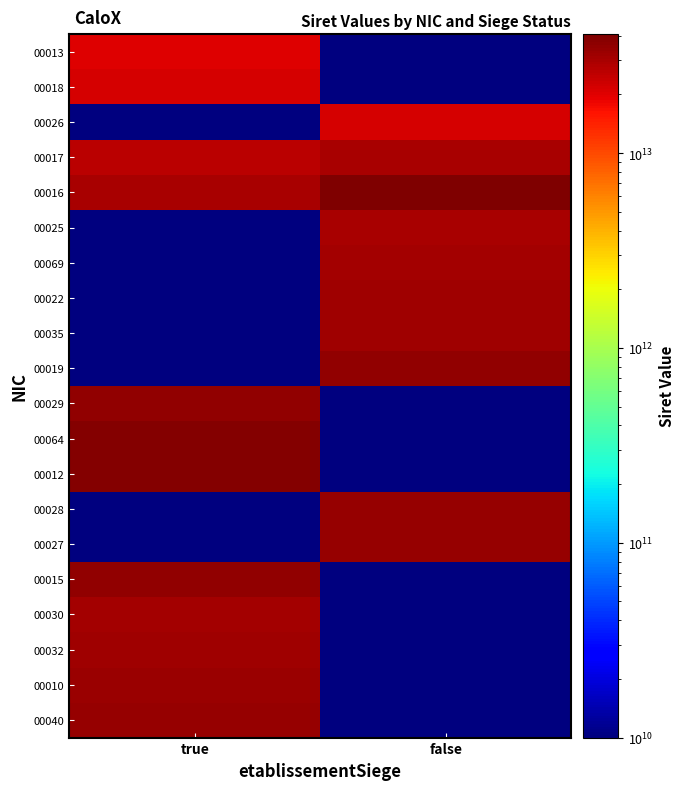

Between true and false, which is larger?

true